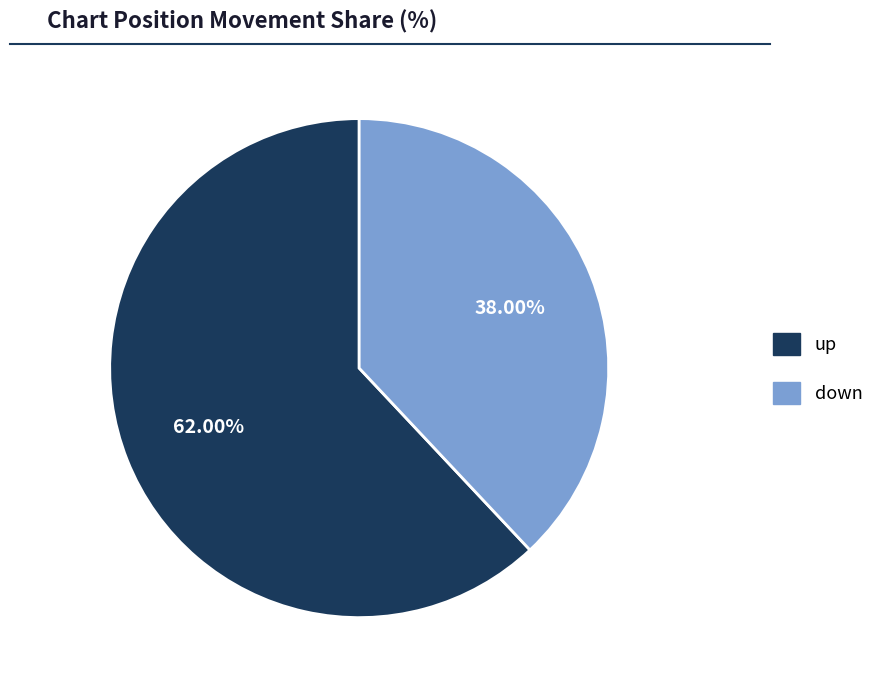

What percentage do up and down together represent?

100.0%